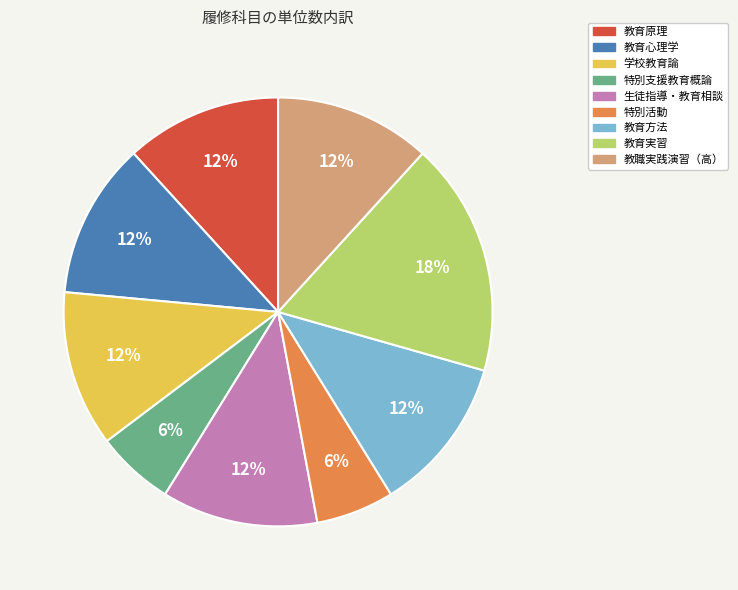

How many segments does this pie chart have?

9